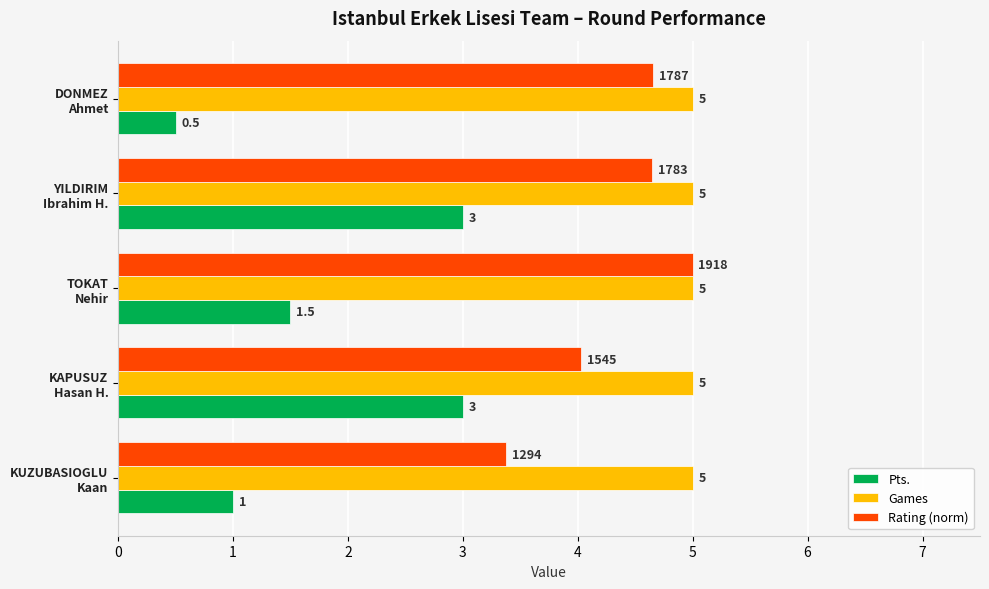

At how many categories does at least one series exceed 2?

5